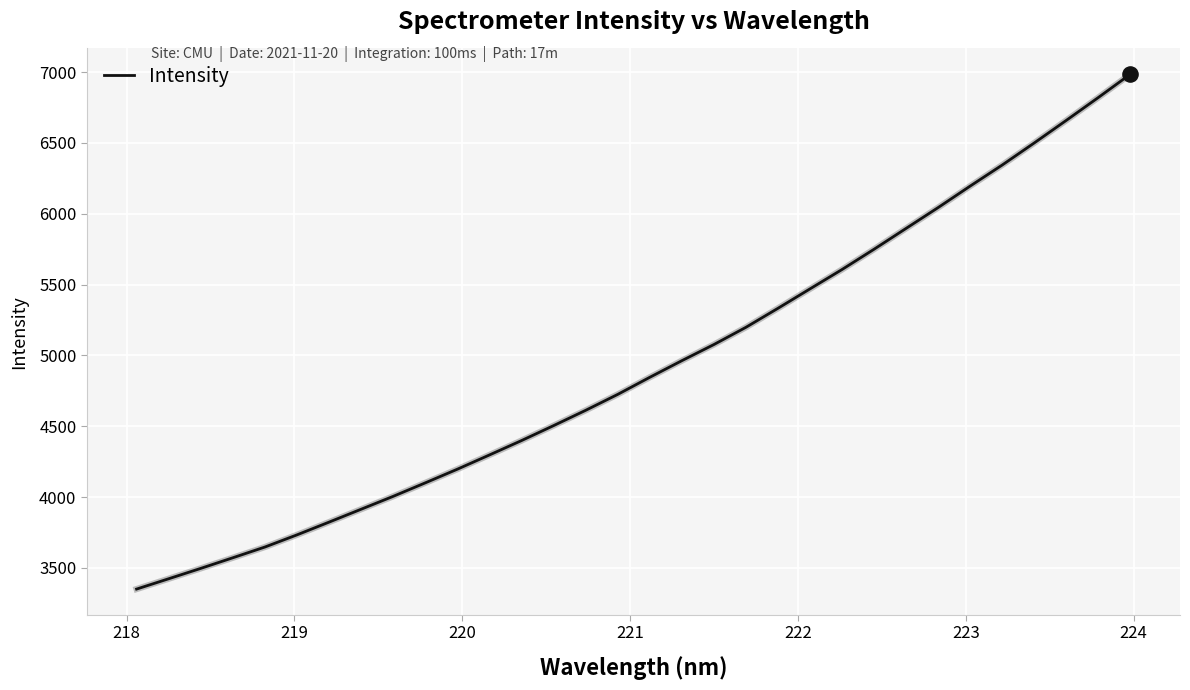

What is the smallest value displayed?

3350.4